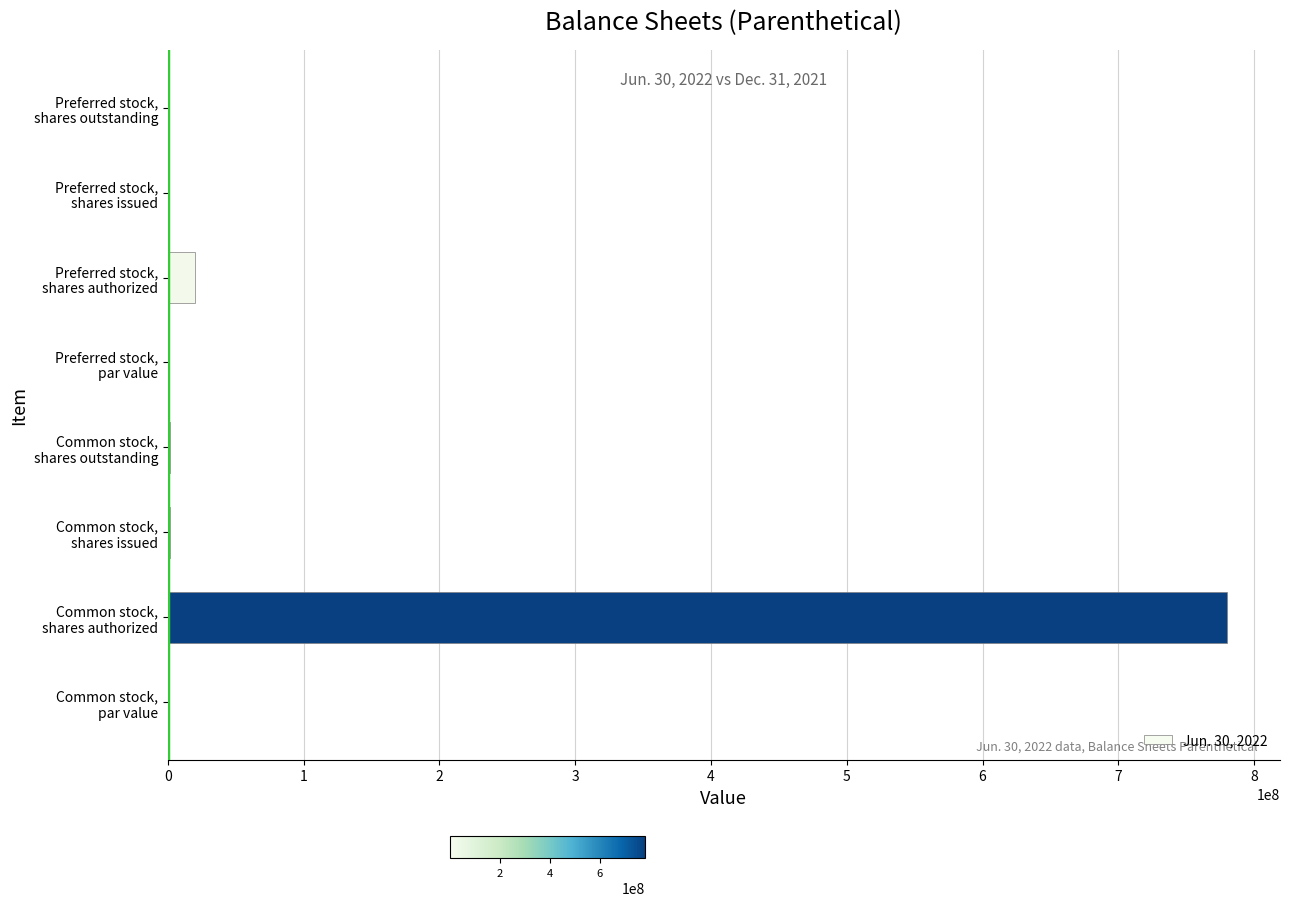

What is the greatest value displayed?

780000000.0